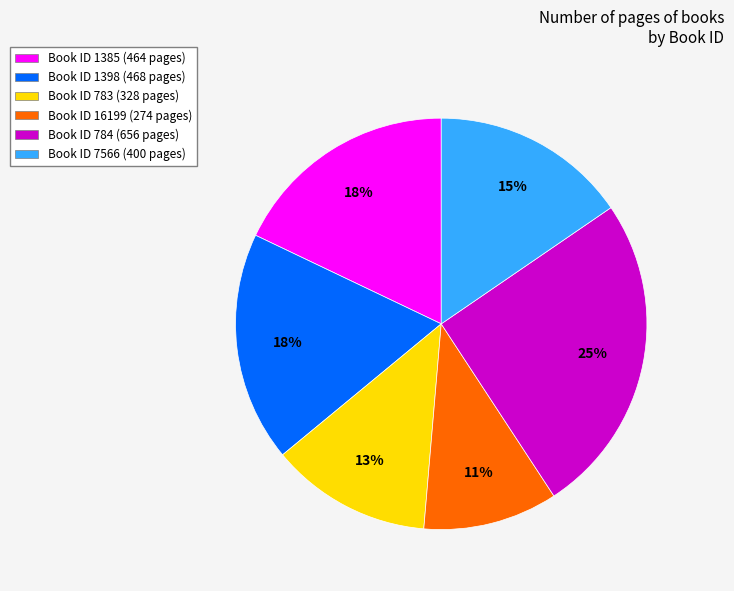

True or false: Book ID 1385 (464 pages) accounts for 18% of the total.

True